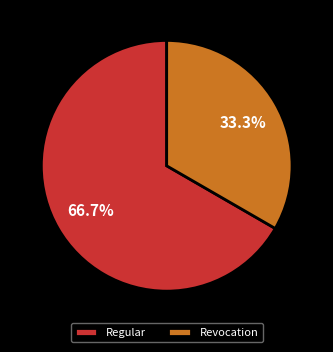

True or false: Revocation accounts for 8% of the total.

False